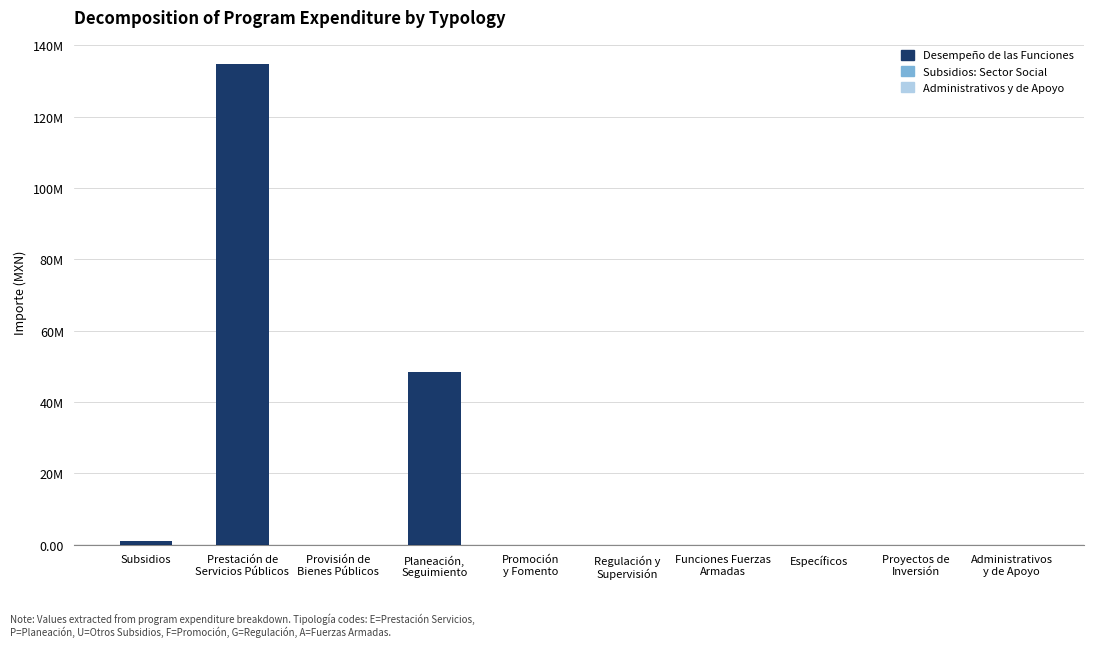

Which category has the lowest value across all series?

Provisión de
Bienes Públicos